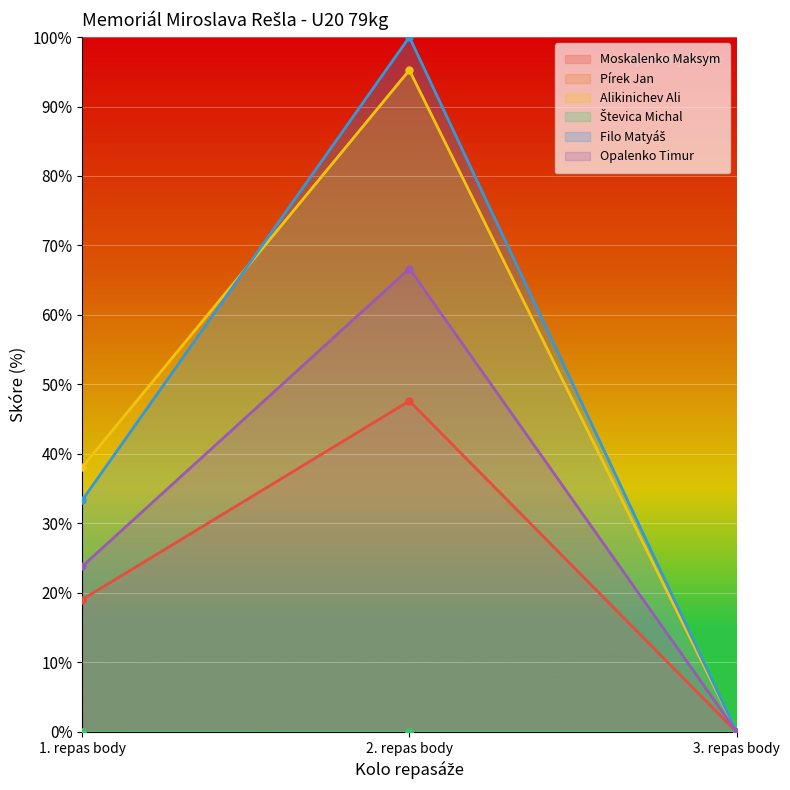

The Alikinichev Ali series shows 38.1 at 1. repas body. True or false?

True